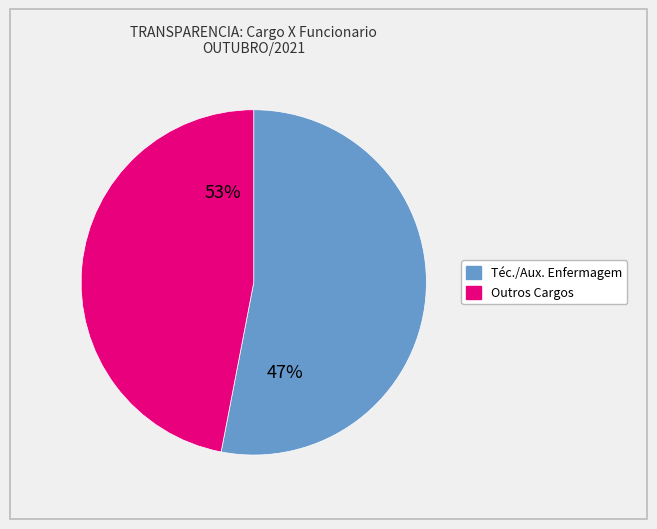

Do ENFERMEIRA and TEC. DE ENFERMAGEM together represent more than half of the pie?

No